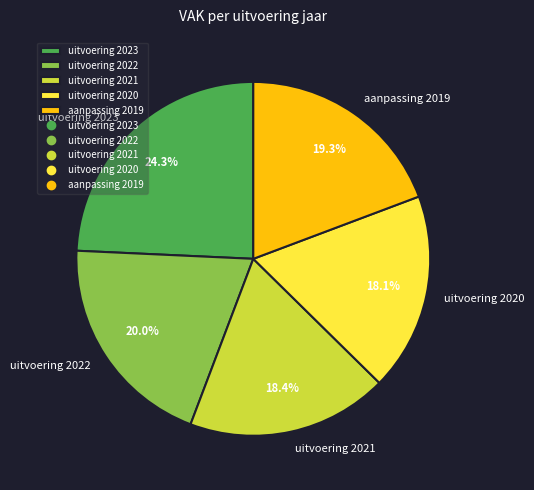

Which category has the biggest portion of the pie?

uitvoering 2023